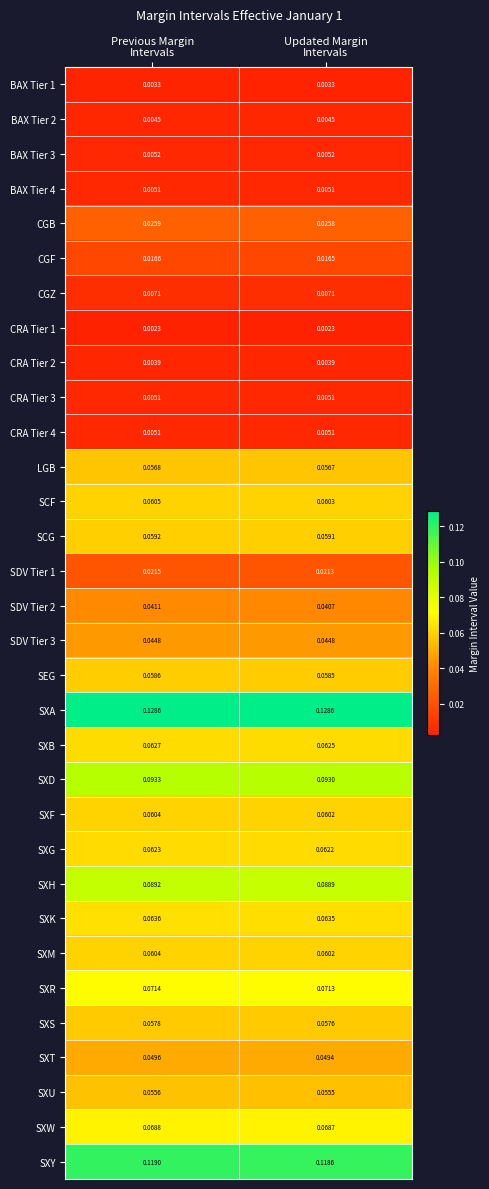

Which series has the largest total across all categories?

SXA